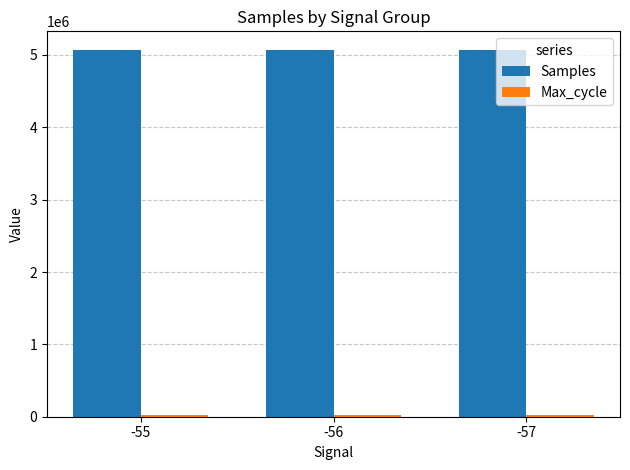

What is the maximum value shown in the chart?

5072909.5